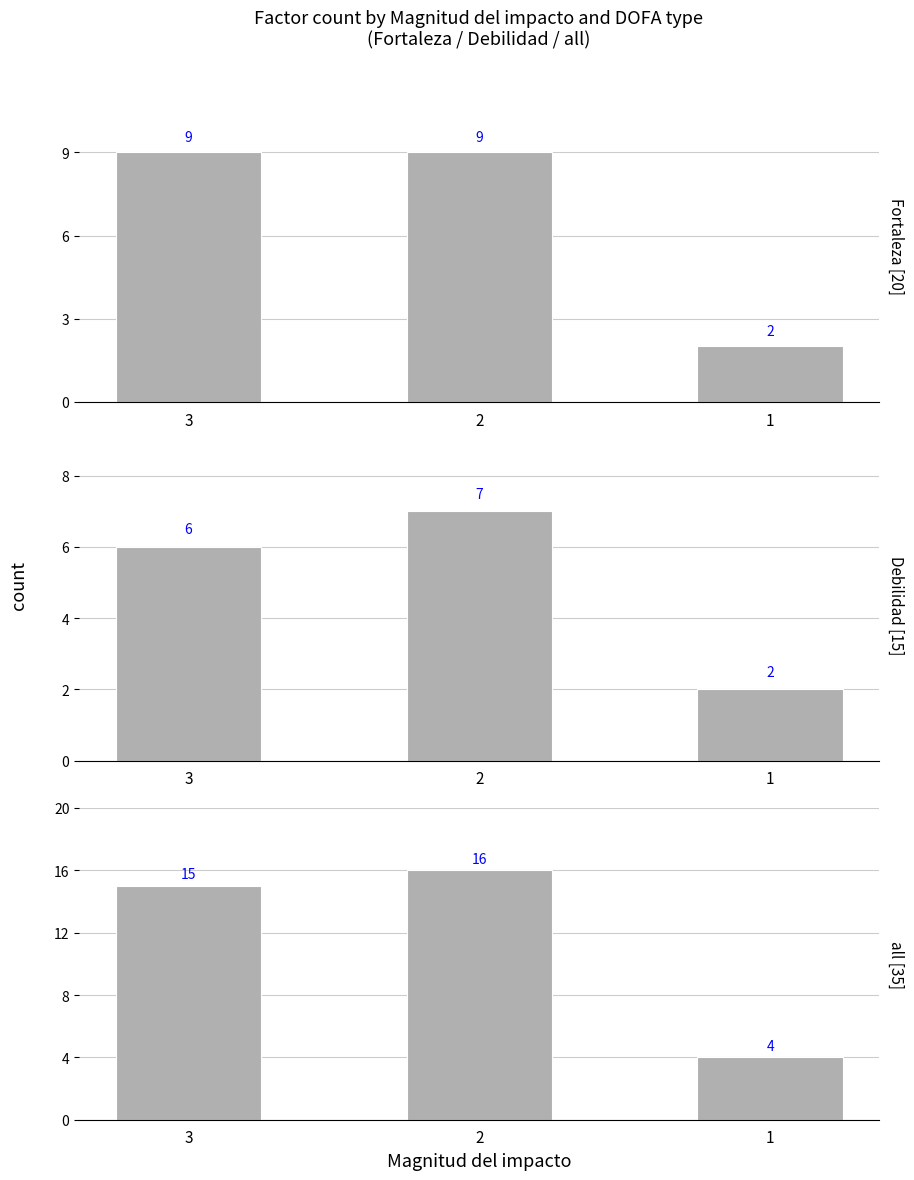

Reading right to left, list all the values displayed in this chart.

Fortaleza: 1=2	2=9	3=9
Debilidad: 1=2	2=7	3=6
all: 1=4	2=16	3=15